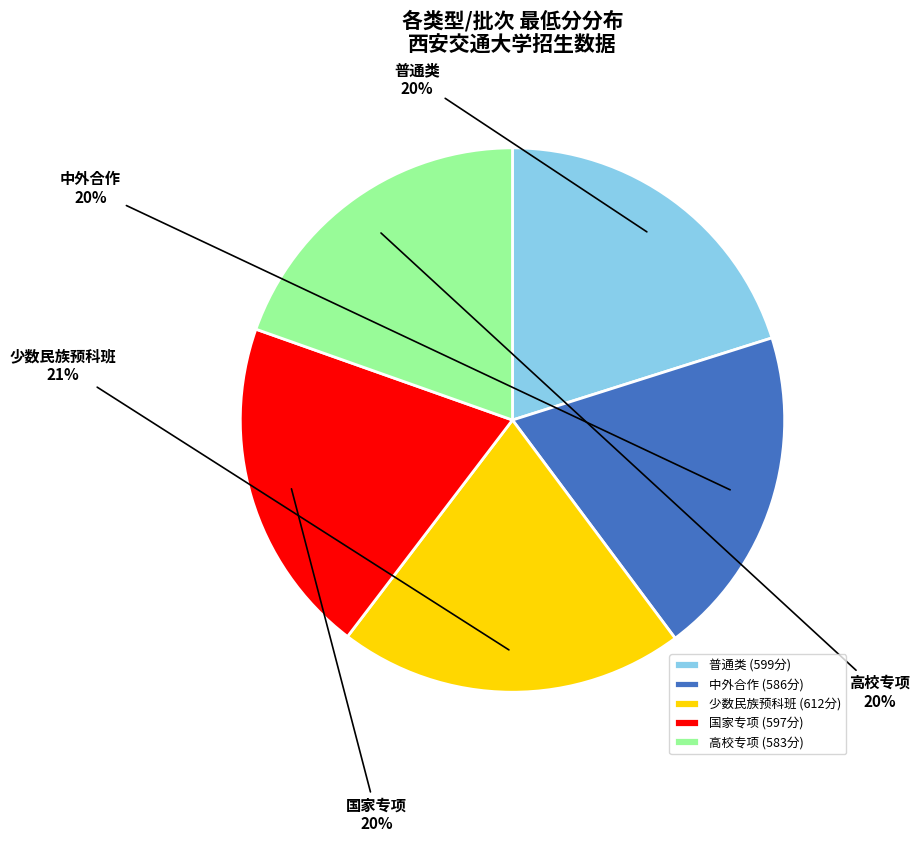

To the nearest percent, what is the difference between the largest and smallest slice percentages?

1%